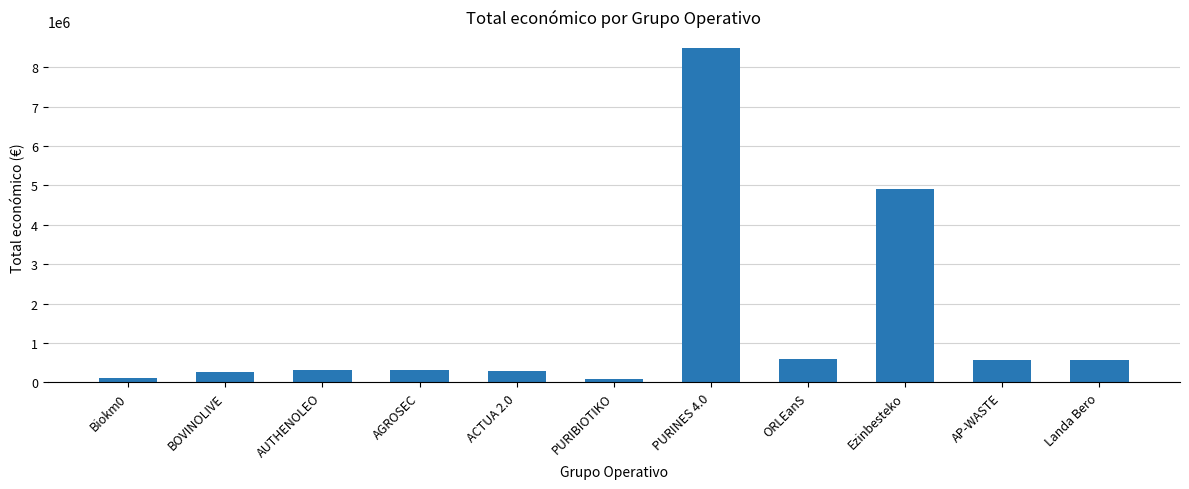

What is the label of the 9th bar from the right?

AUTHENOLEO